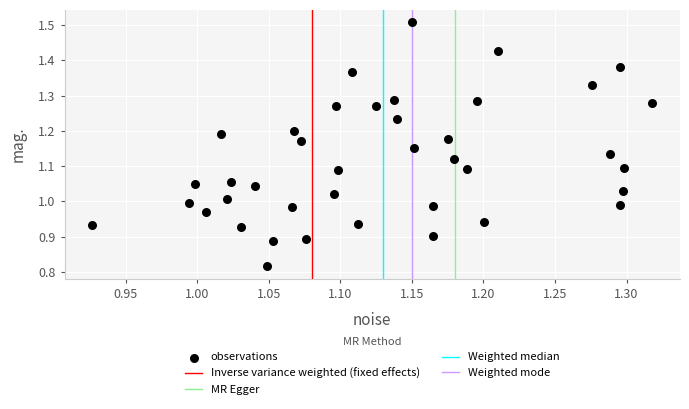

What is the range of Y values (max minus min)?

0.7